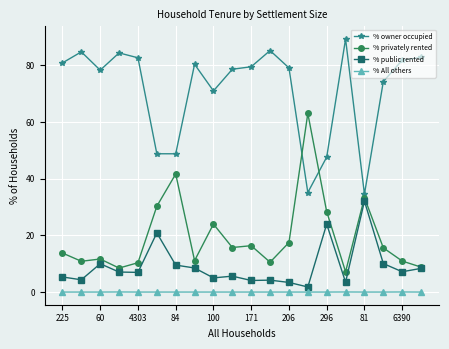

What is the value of the % privately rented point at the 13th from the left?

17.5